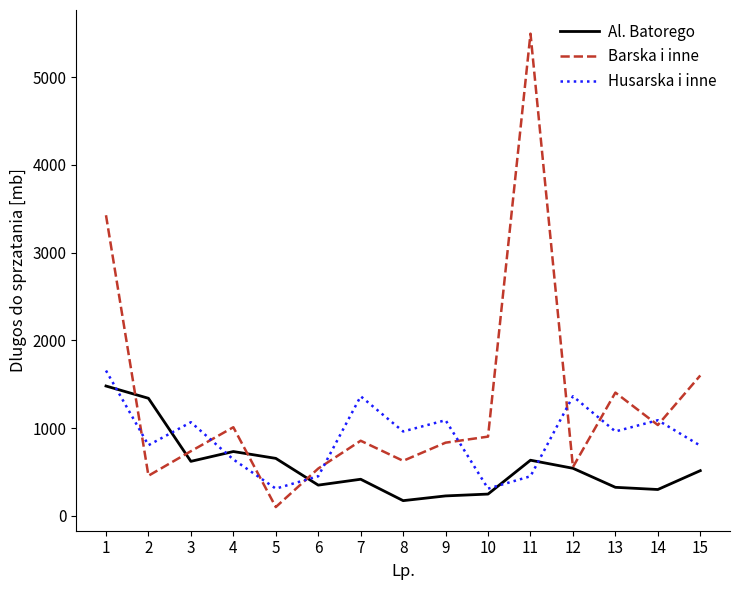

True or false: Al. Batorego and Husarska i inne intersect in this chart.

True